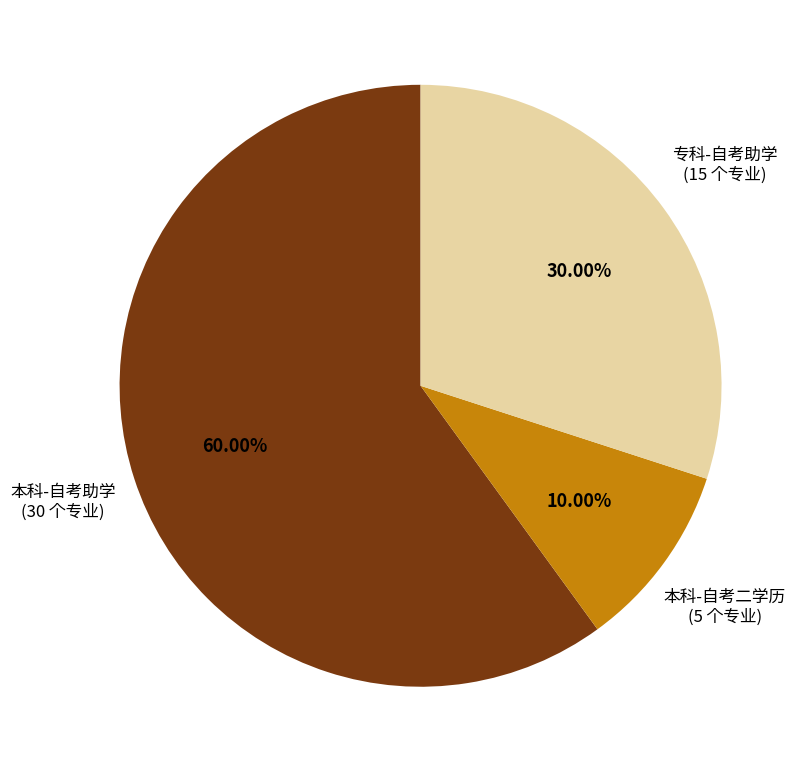

Does any single category account for the majority?

Yes